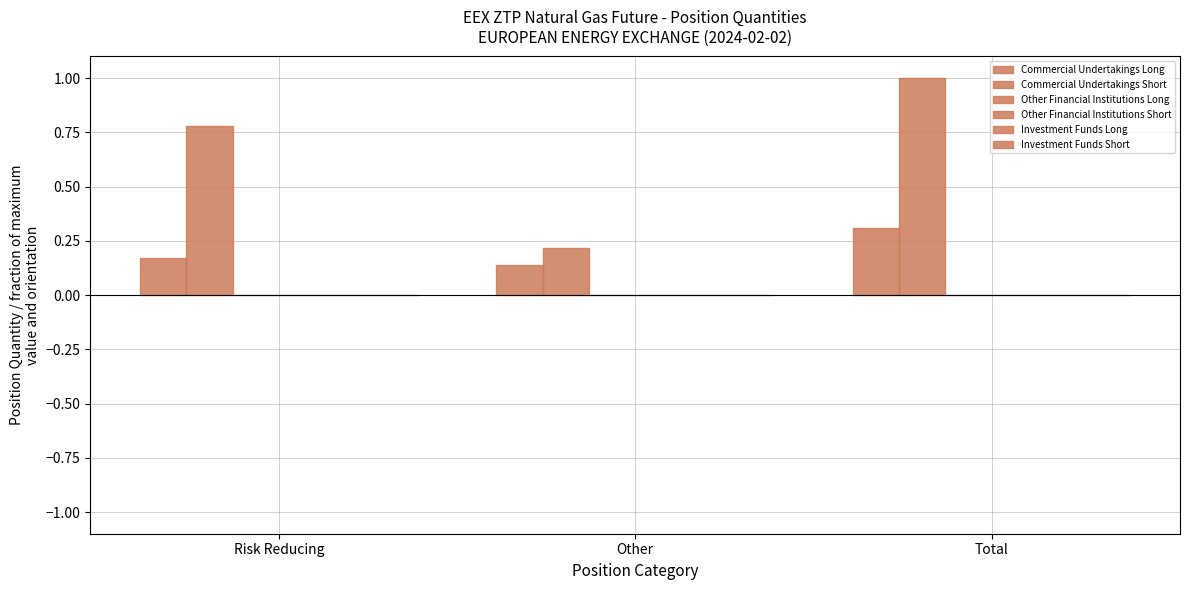

How many bars are there in total?

6